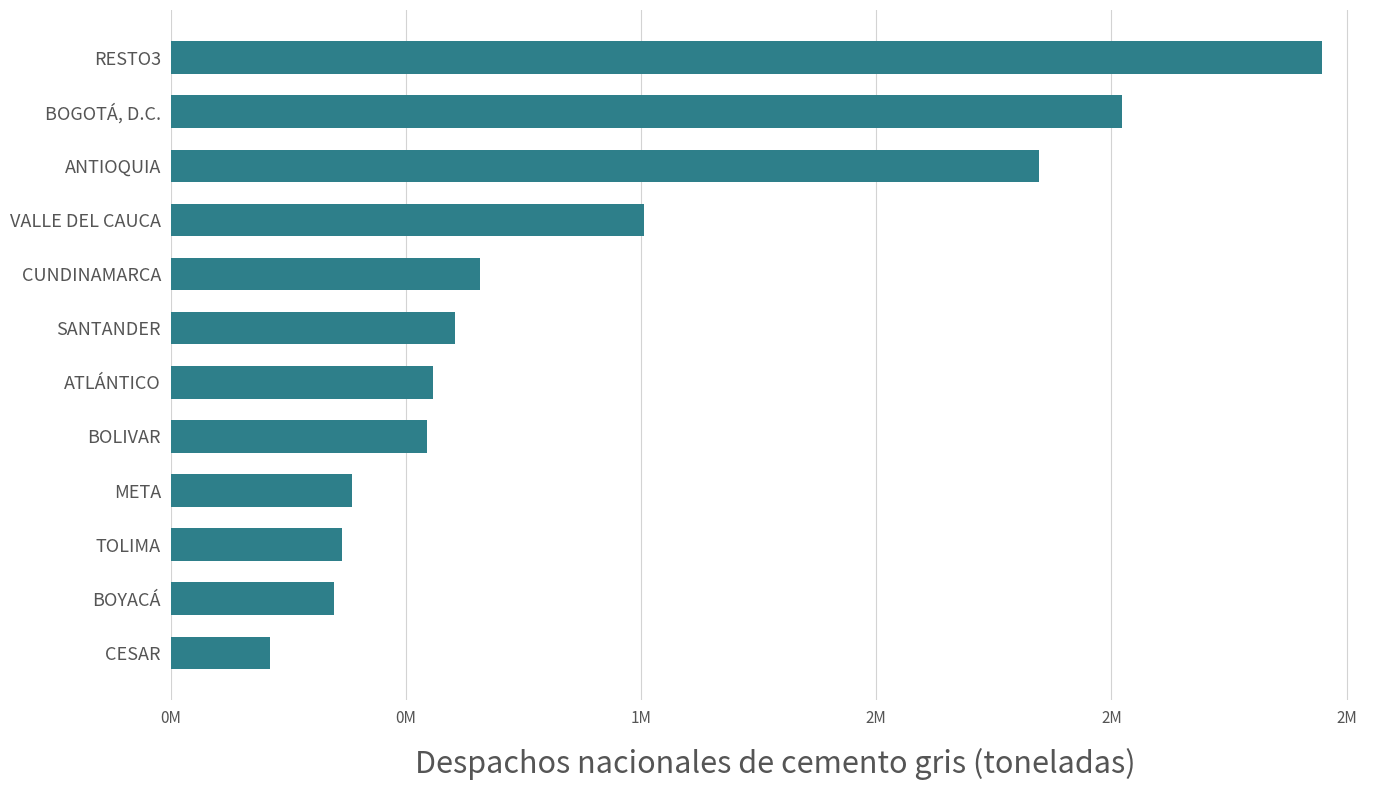

Does the chart contain any negative values?

No